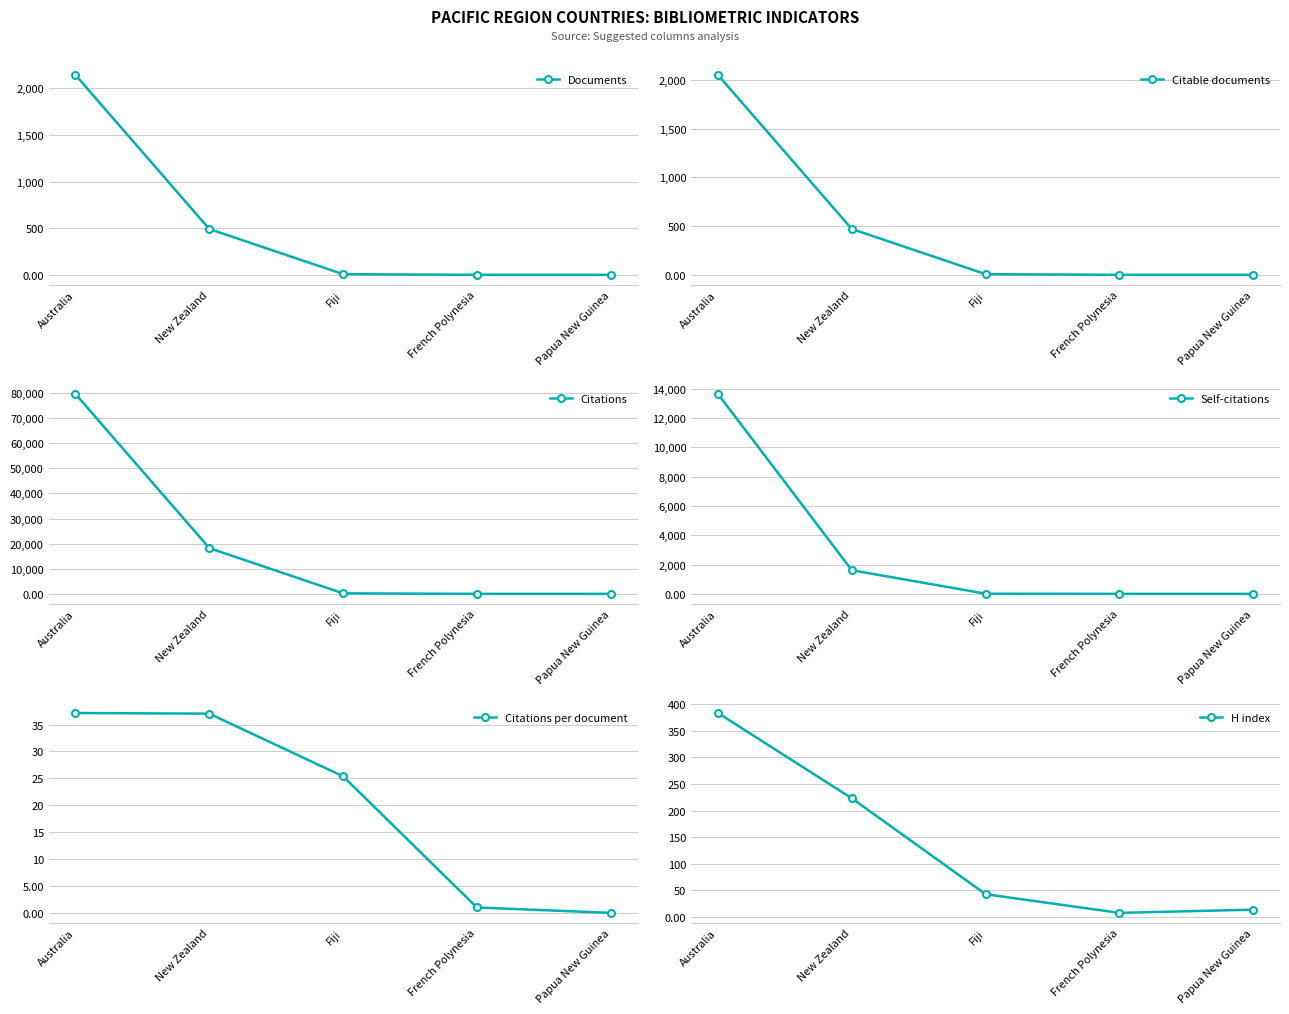

The value of Citations per document at New Zealand is 37.0. True or false?

True